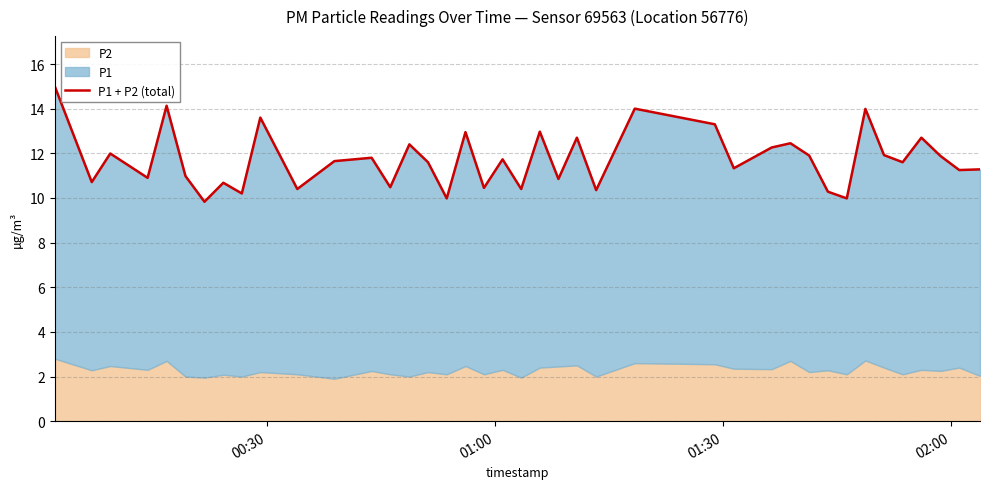

How many lines are shown in the chart?

1